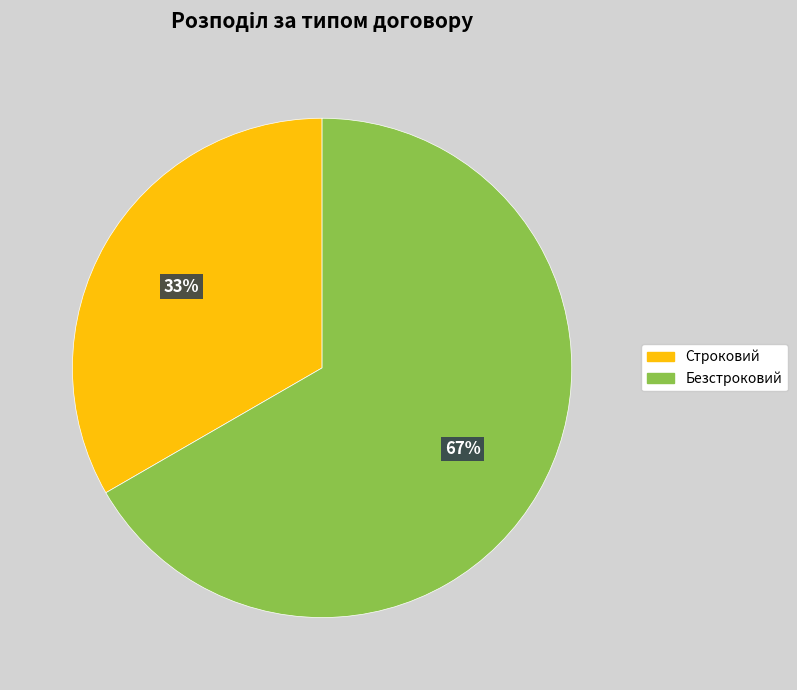

Which has a higher value, Безстроковий or Строковий?

Безстроковий